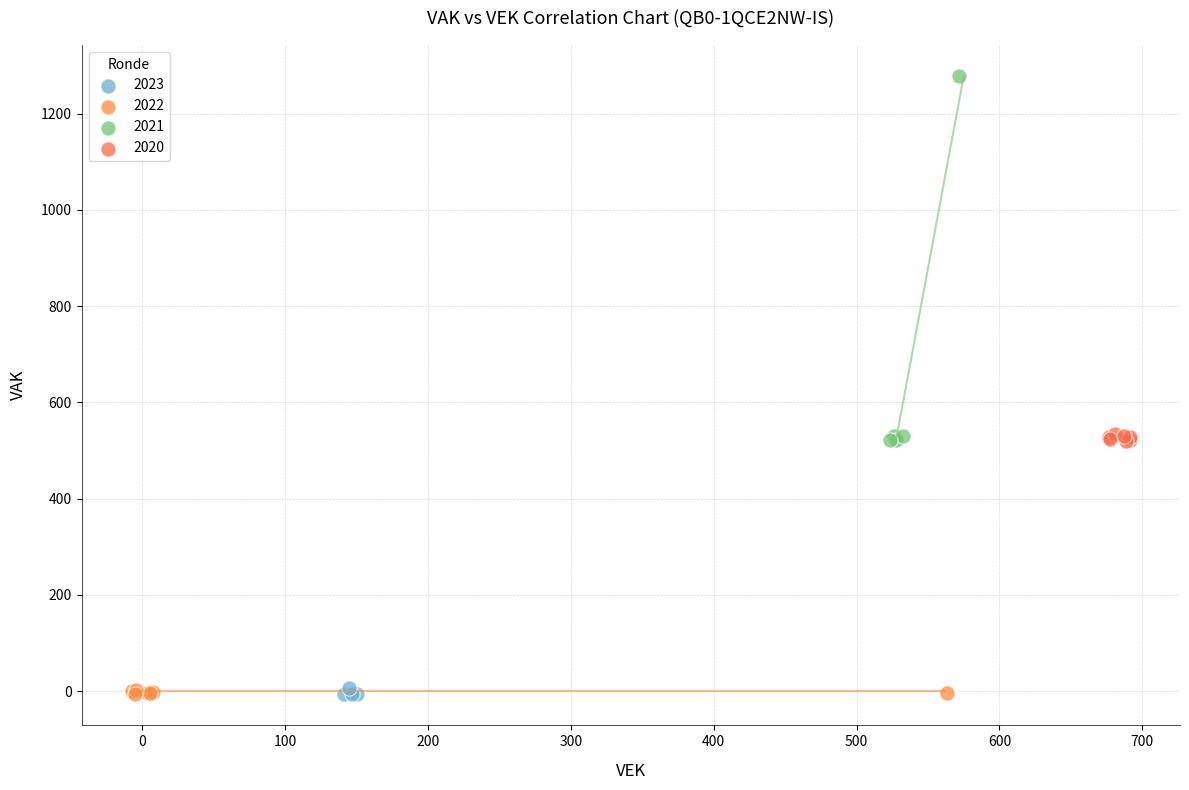

Which series contains the highest Y value?

2021